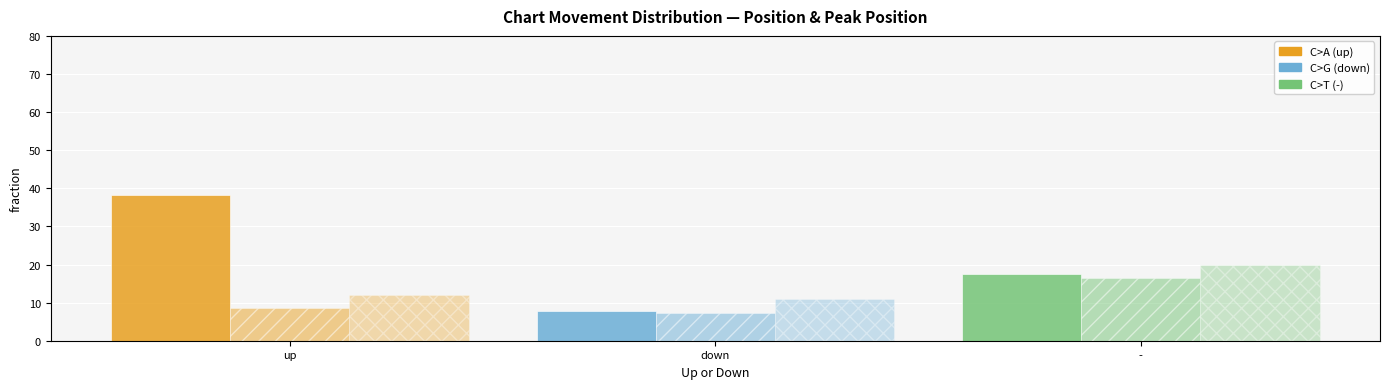

How many groups of bars are there?

3